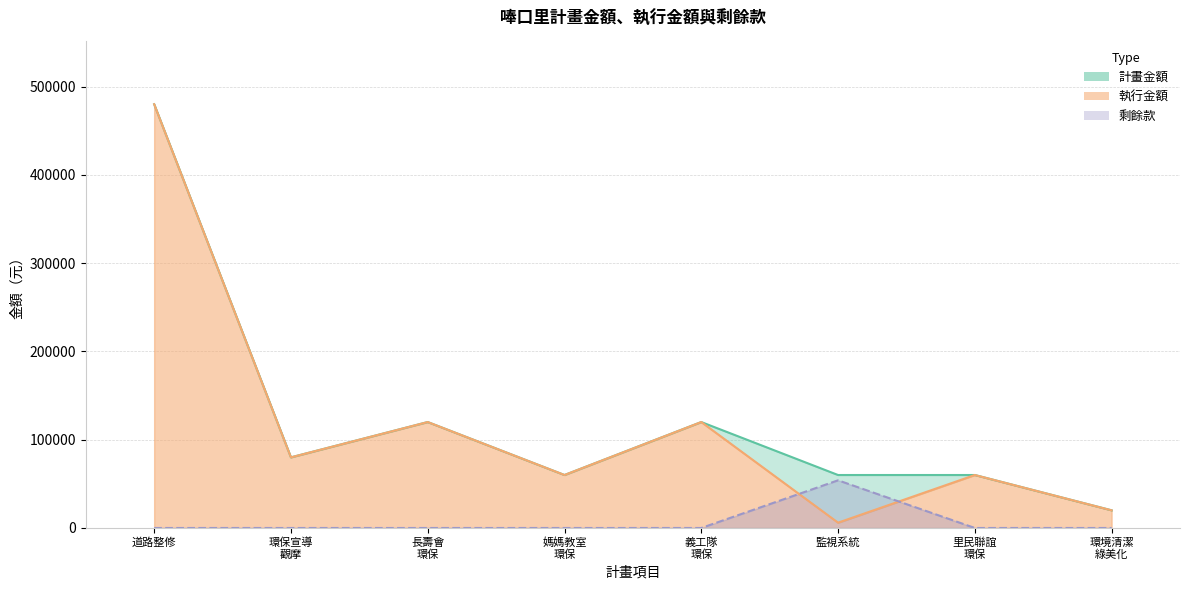

Is it true that 剩餘款 equals 0 at 里民聯誼 環保?

True